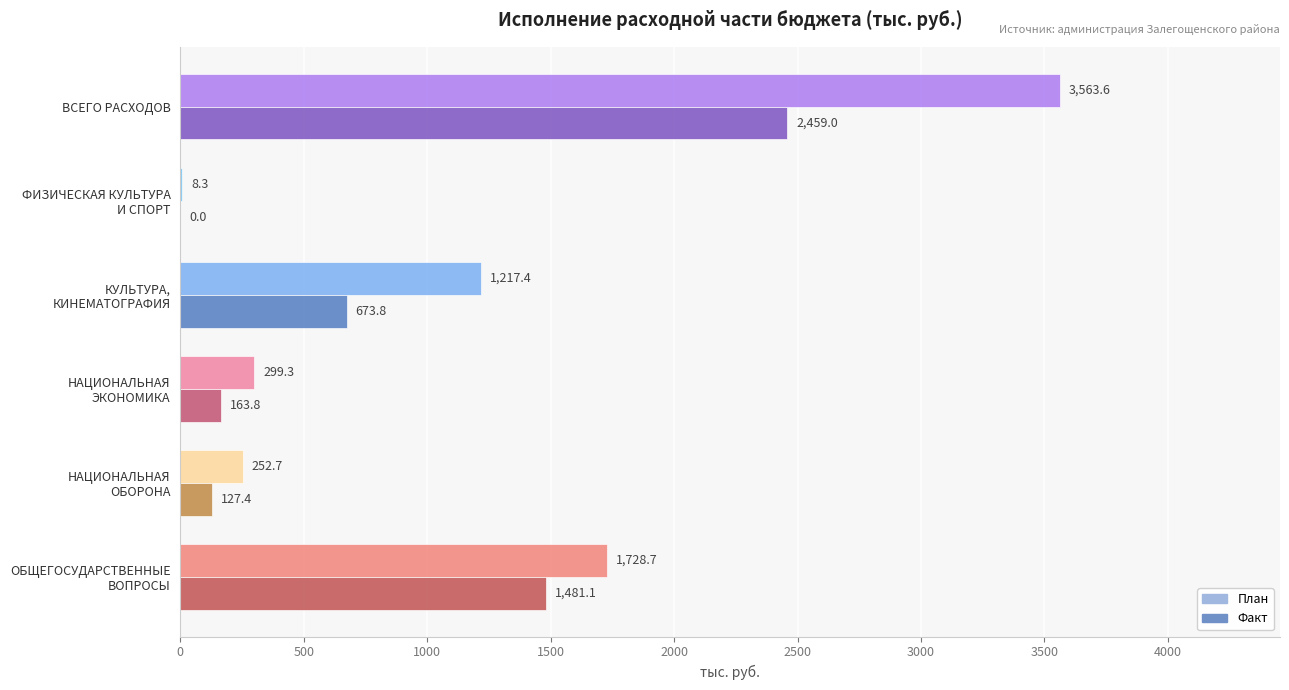

At which category is the sum across all series the highest?

ВСЕГО РАСХОДОВ